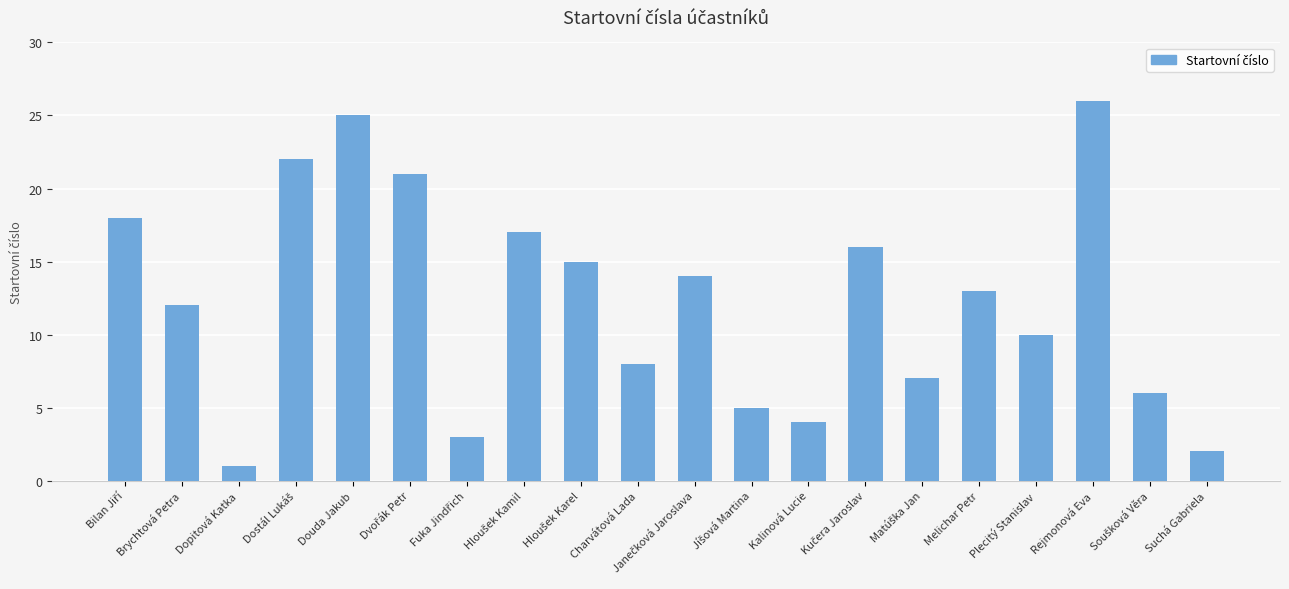

What is the minimum value shown in the chart?

1